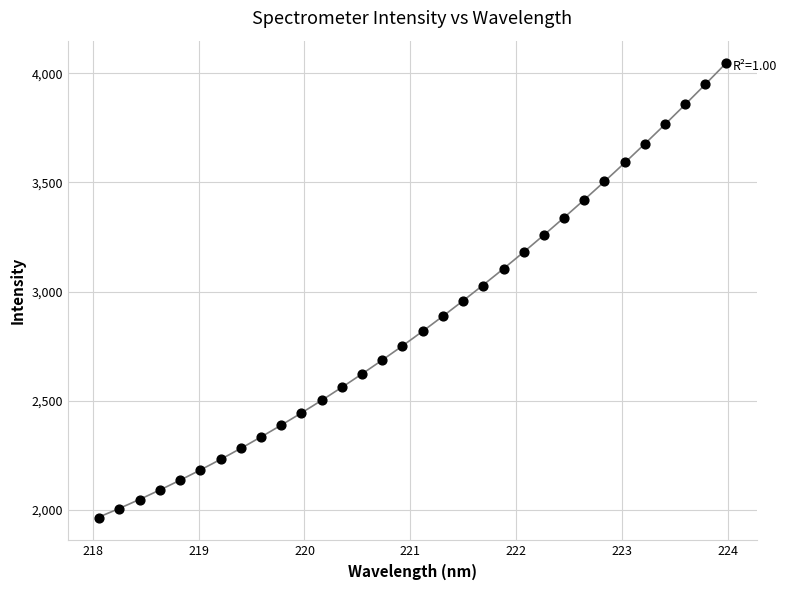

What is the range of Y values (max minus min)?

2079.5